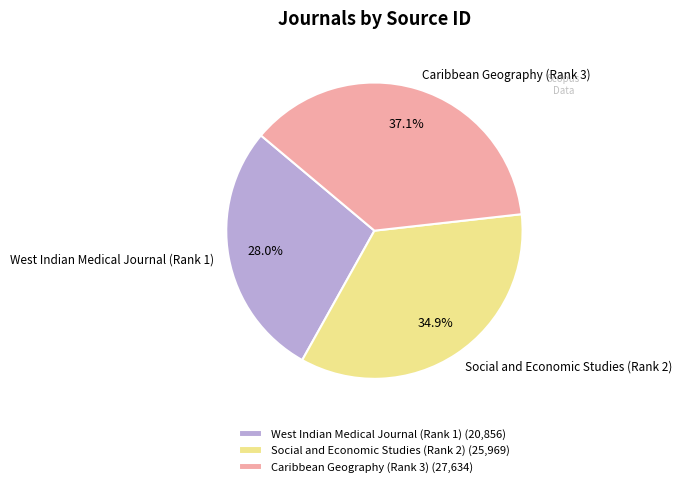

What is the ratio of the value at Social and Economic Studies (Rank 2) to the value at Caribbean Geography (Rank 3)?

0.9